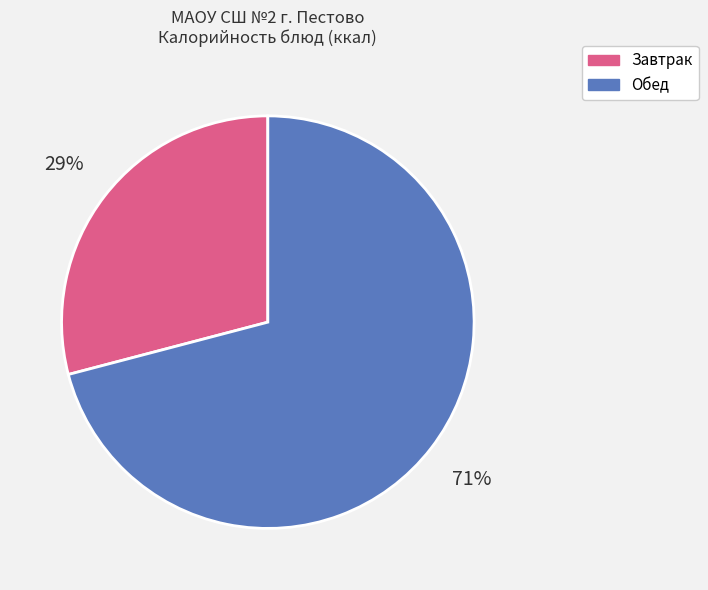

To the nearest percent, what is the difference between the largest and smallest slice percentages?

42%